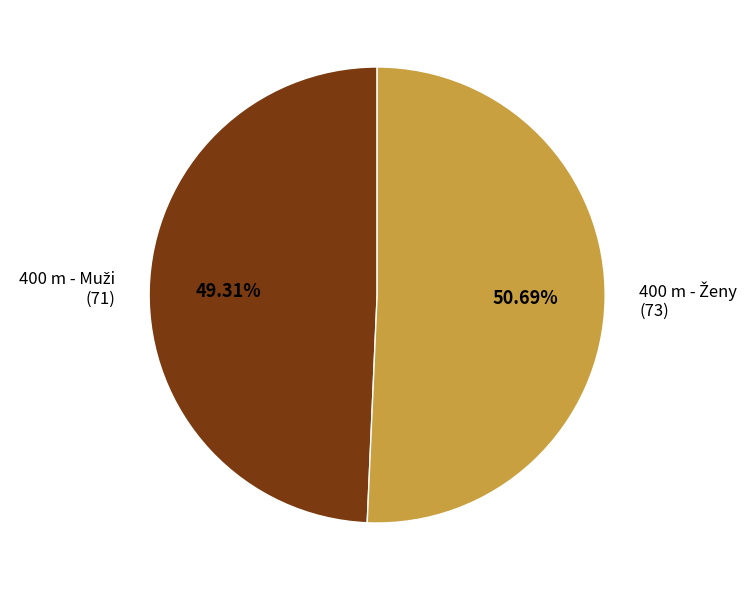

Does any single category account for the majority?

Yes